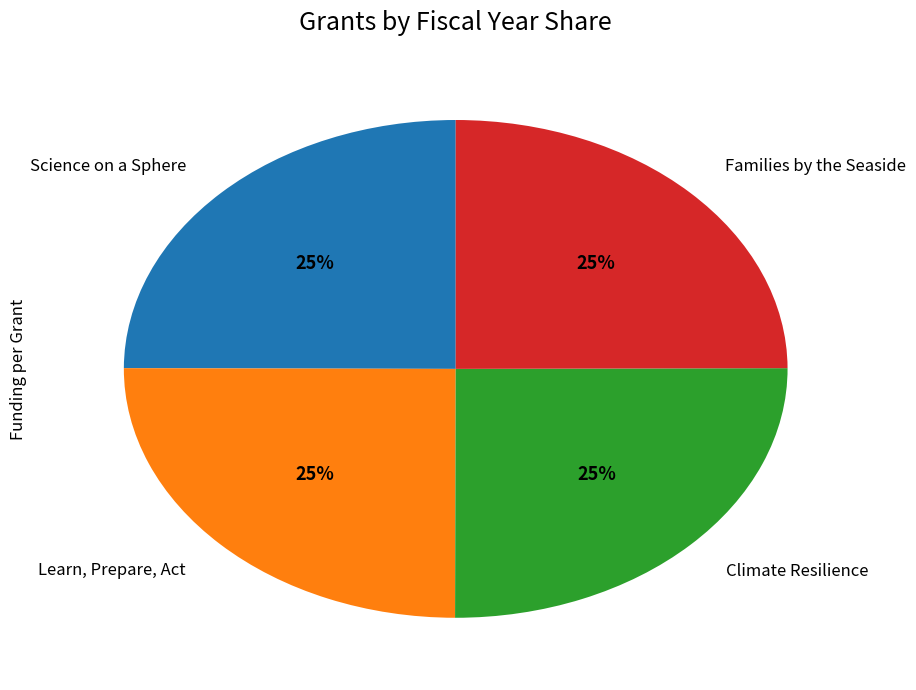

How many slices are in this pie chart?

4